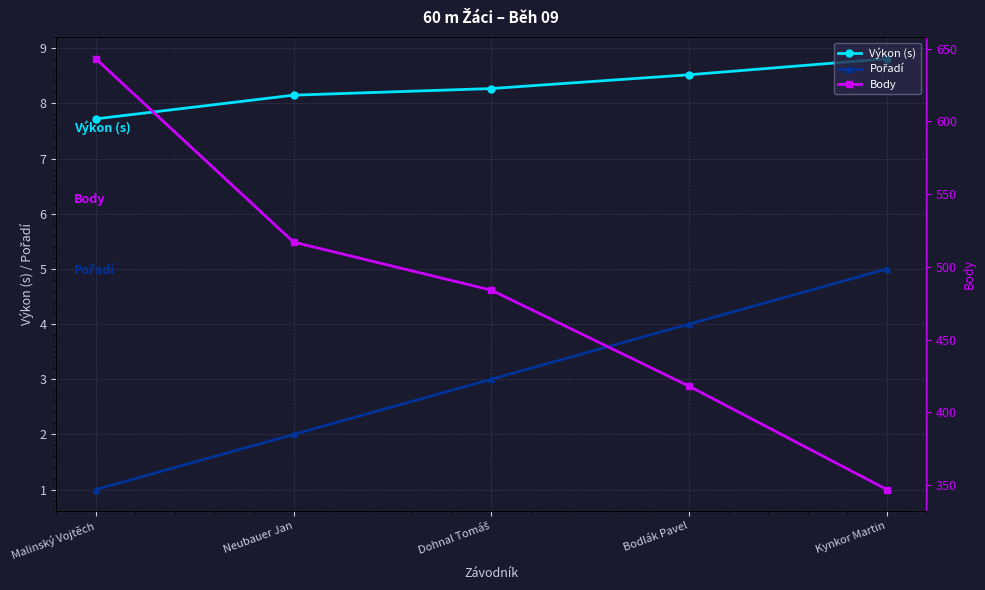

Which series has the largest total across all categories?

Body